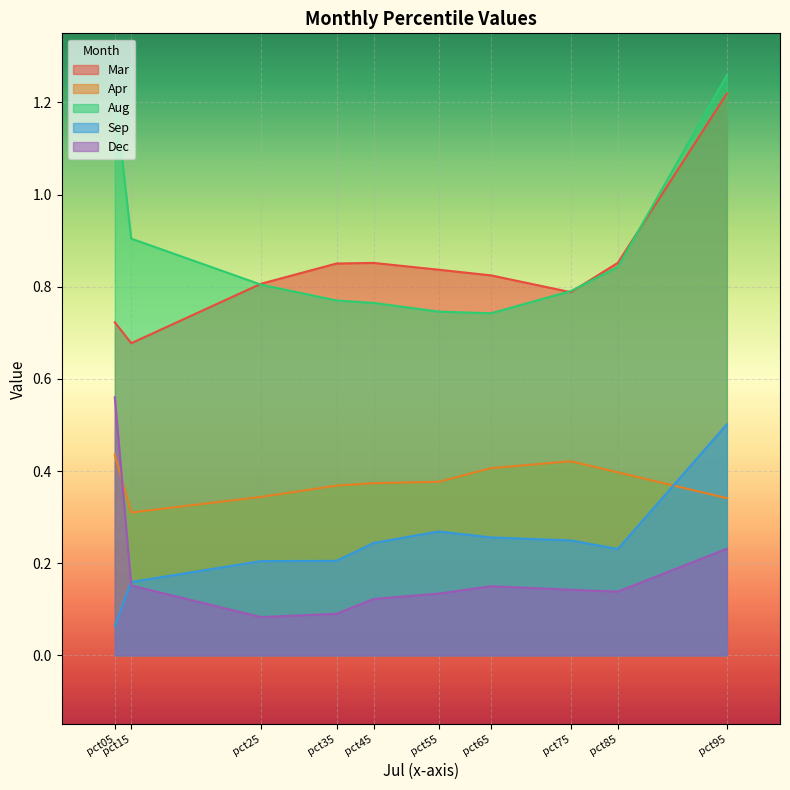

What is the approximate value of Dec at pct35?

0.1